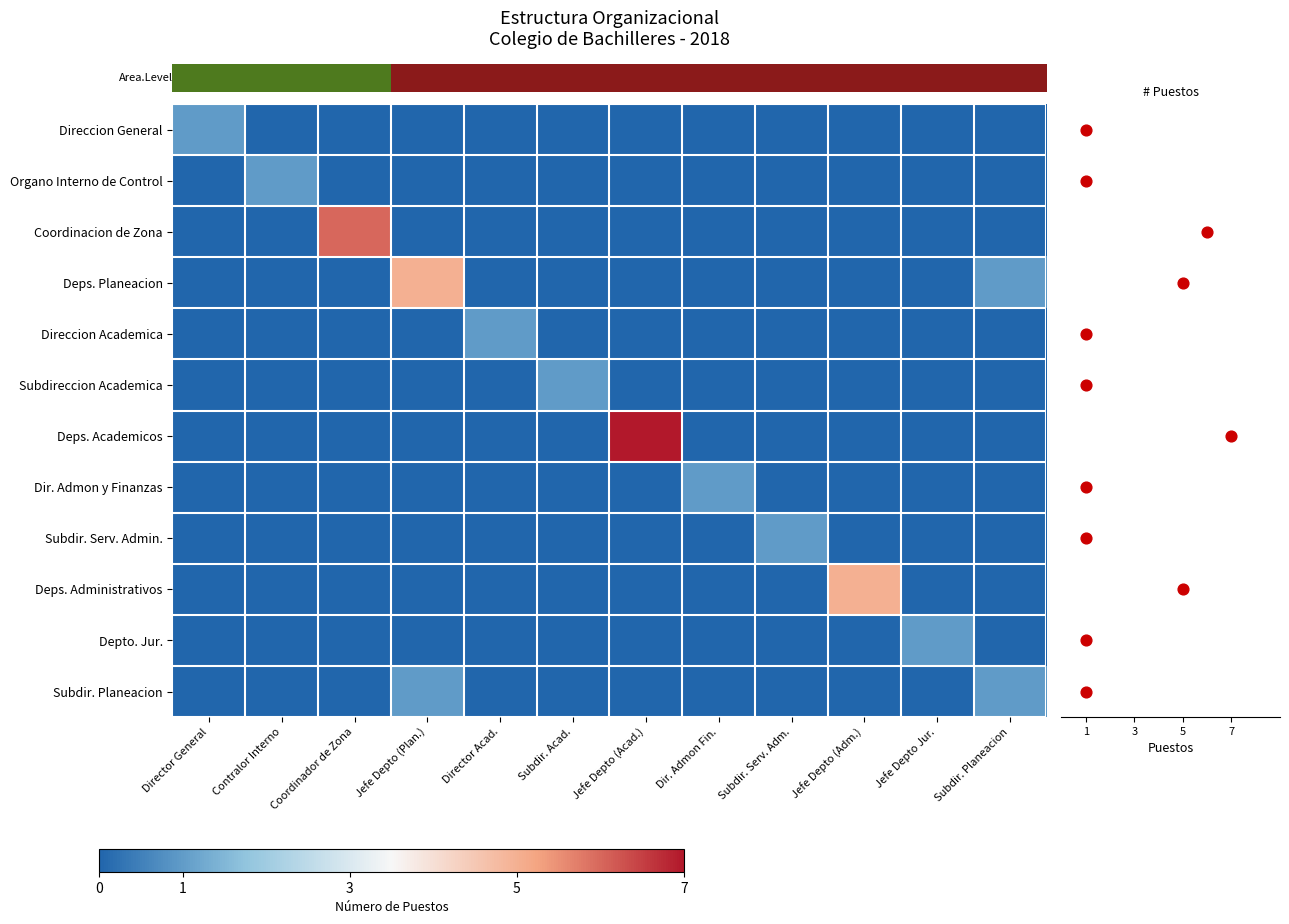

What is the difference between the highest and lowest values at Director General?

1